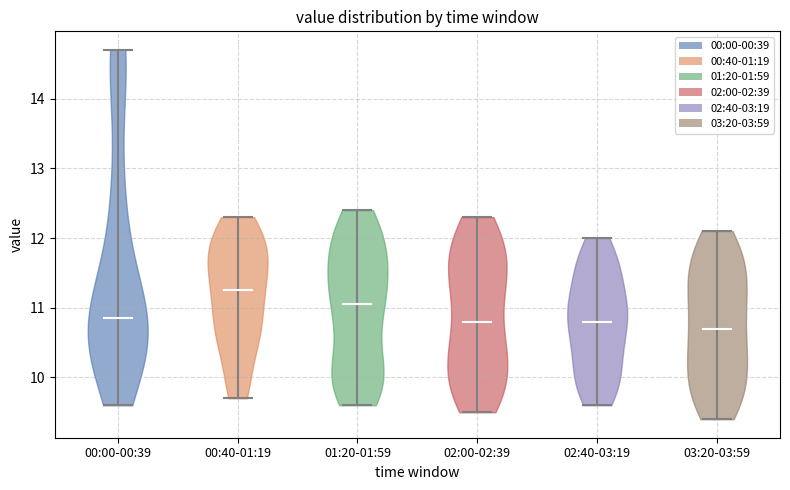

Reading left to right, read every violin against the y-axis: where its median line is, and the lowest and highest points it reaches. The values are not printed on the chart, so give them approximately, as read against the axis.

00:00-00:39: median line 10.9, lowest point 9.6, highest point 14.7
00:40-01:19: median line 11.3, lowest point 9.7, highest point 12.3
01:20-01:59: median line 11.1, lowest point 9.6, highest point 12.4
02:00-02:39: median line 10.8, lowest point 9.5, highest point 12.3
02:40-03:19: median line 10.8, lowest point 9.6, highest point 12.0
03:20-03:59: median line 10.7, lowest point 9.4, highest point 12.1